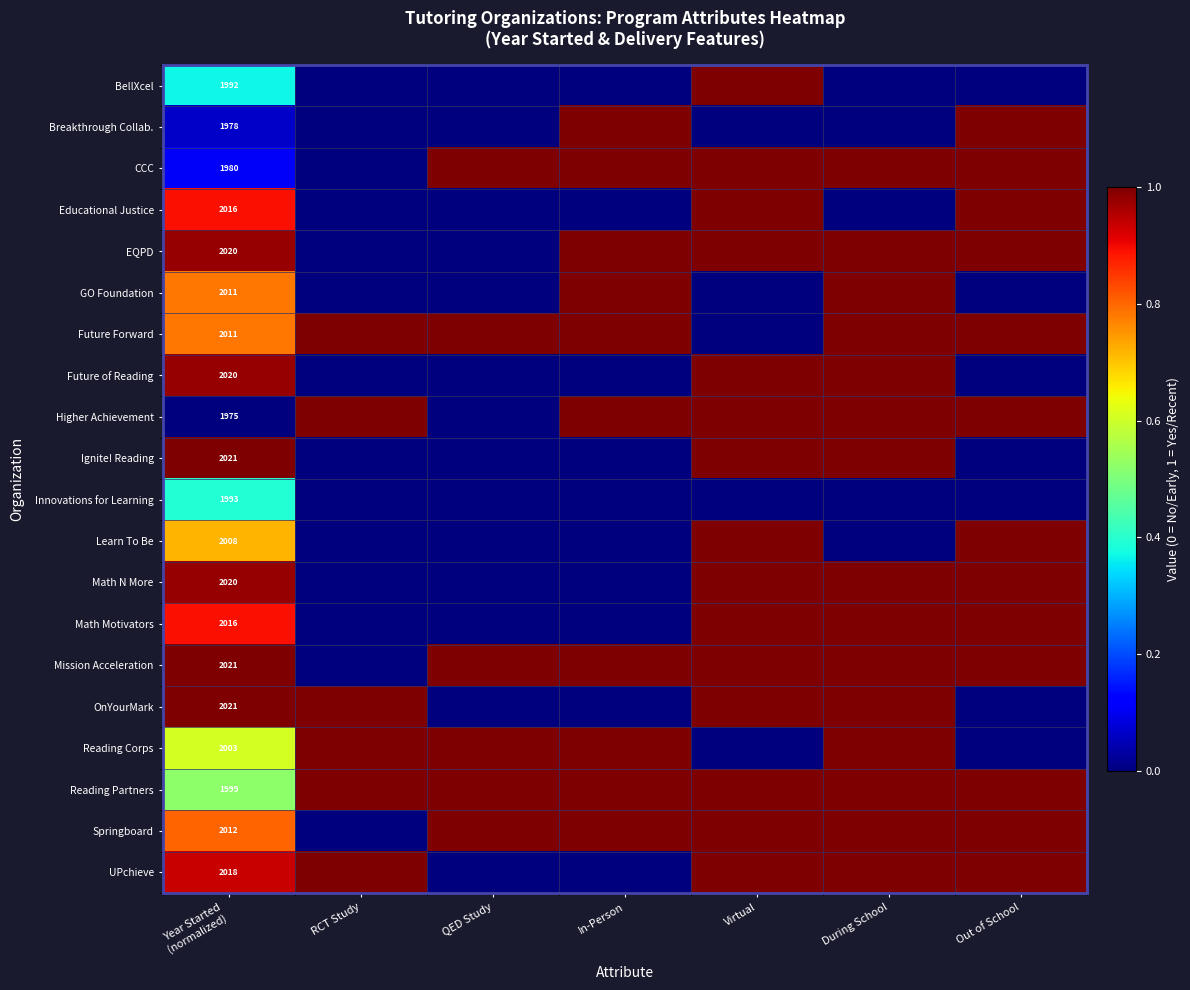

What is the maximum value shown in the chart?

1.0